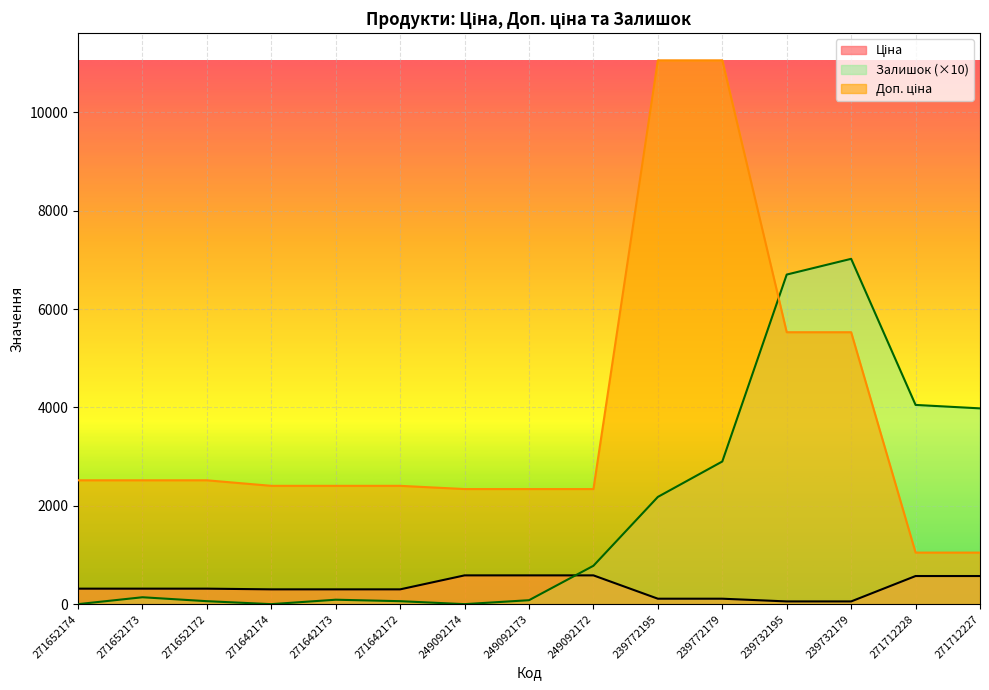

How many series are shown in this chart?

3